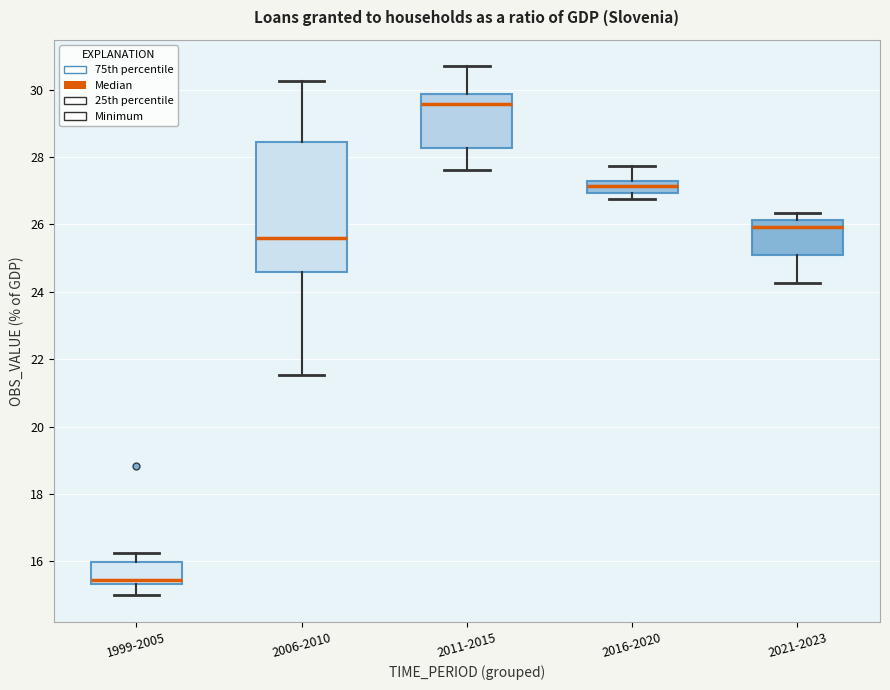

Where is the upper edge of the box for 2011-2015 on the y-axis? The values are not printed on the chart, so give them approximately, as read against the axis.

29.8